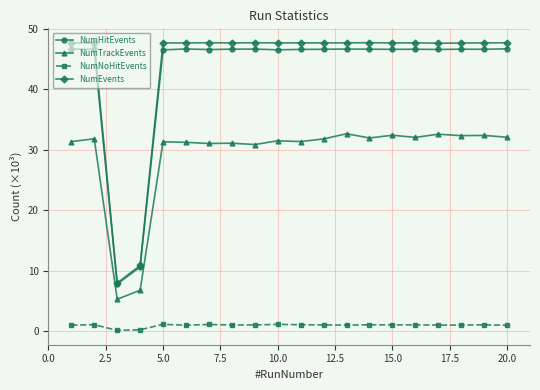

At how many categories does at least one series exceed 17?

18